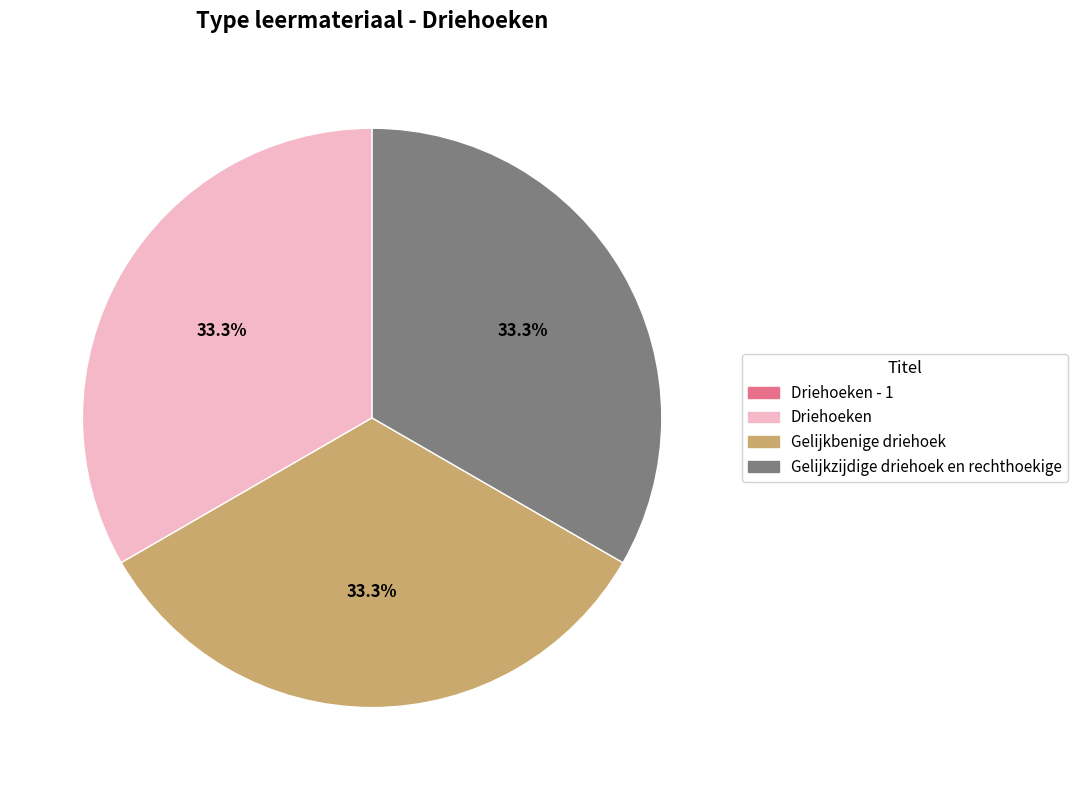

Is there a majority slice in this chart?

No